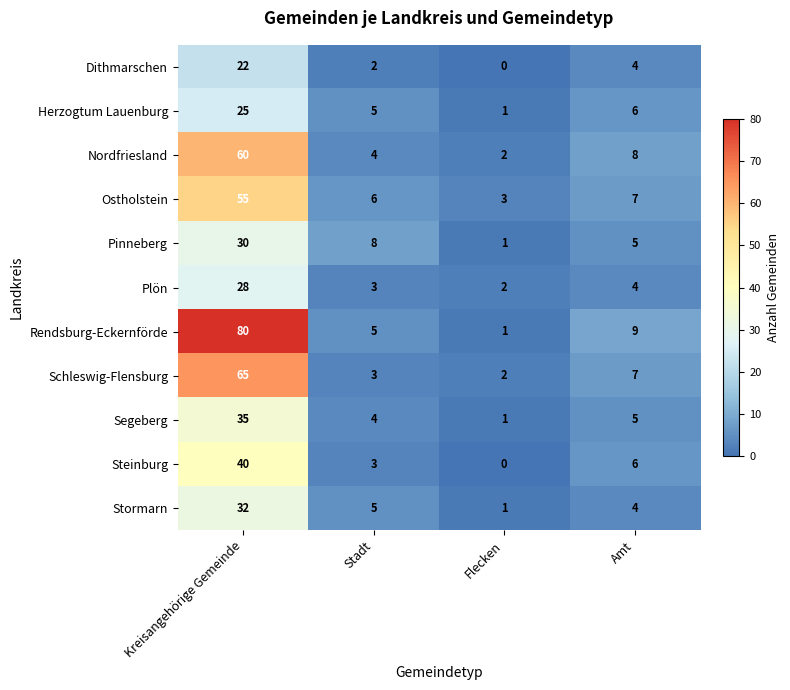

Count the number of data series in this chart.

11